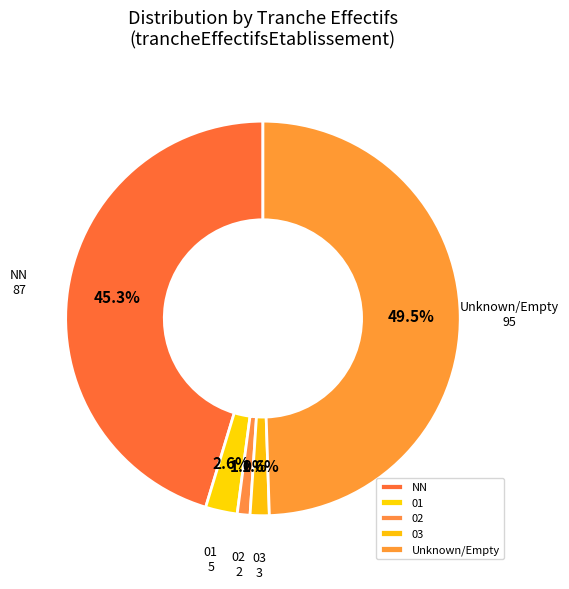

Which category has the biggest portion of the pie?

Unknown/Empty